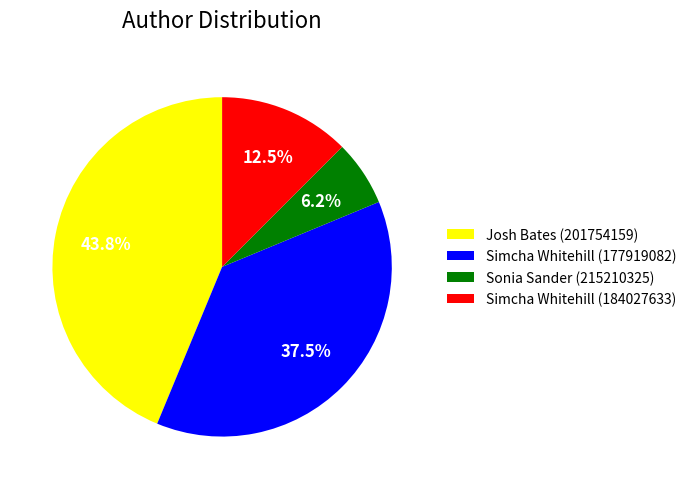

To the nearest percent, what is the difference between the Simcha Whitehill (177919082) and Josh Bates (201754159) slice percentages?

6%